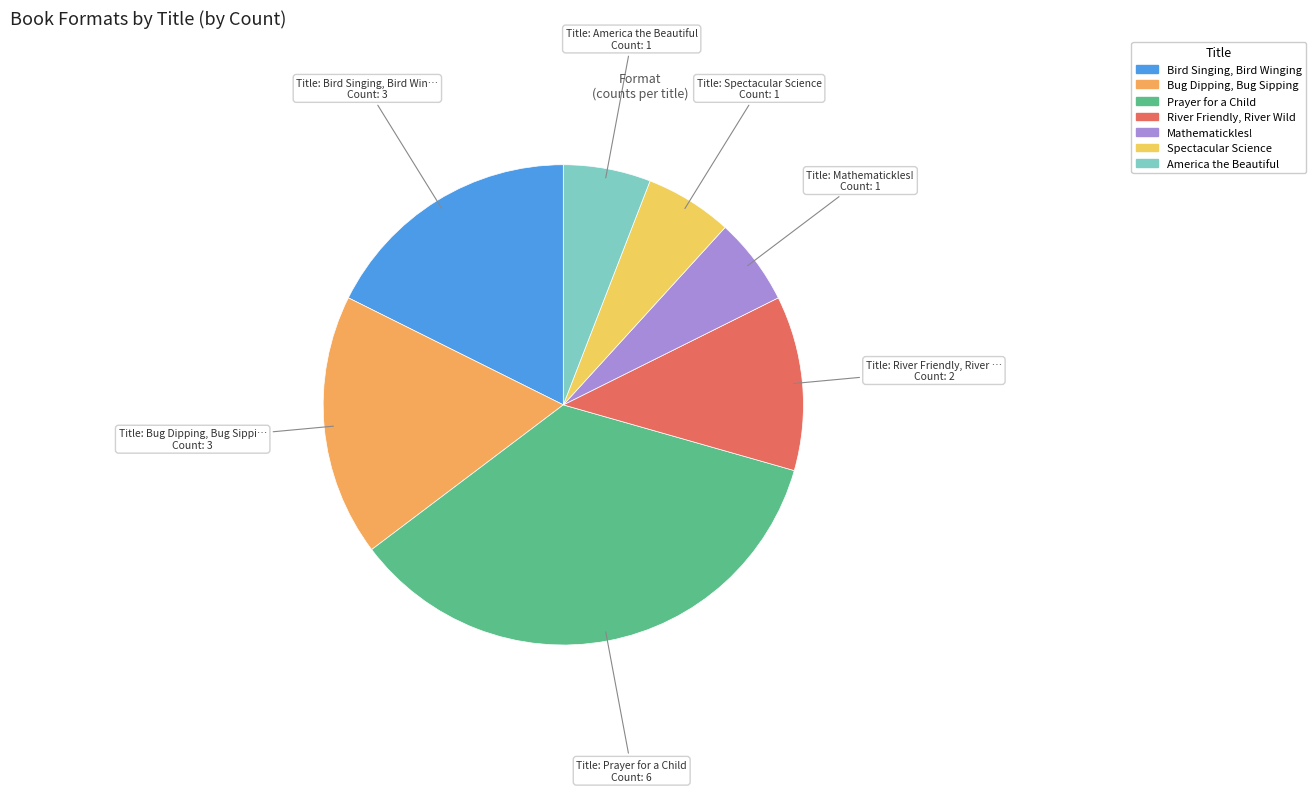

Between Bug Dipping, Bug Sipping and America the Beautiful, which is larger?

Bug Dipping, Bug Sipping